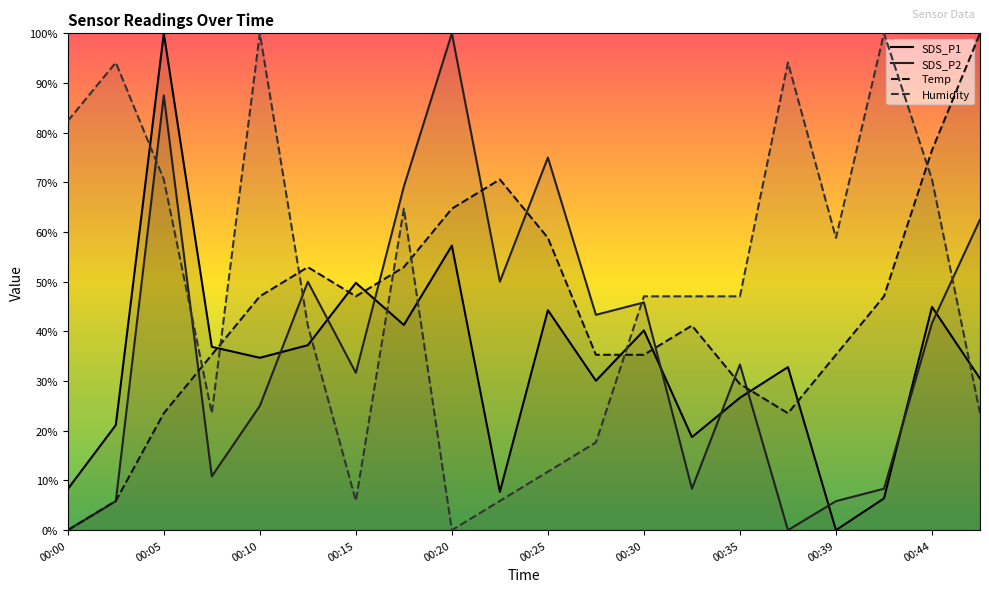

What is the total value across all series at 00:00?

90.6